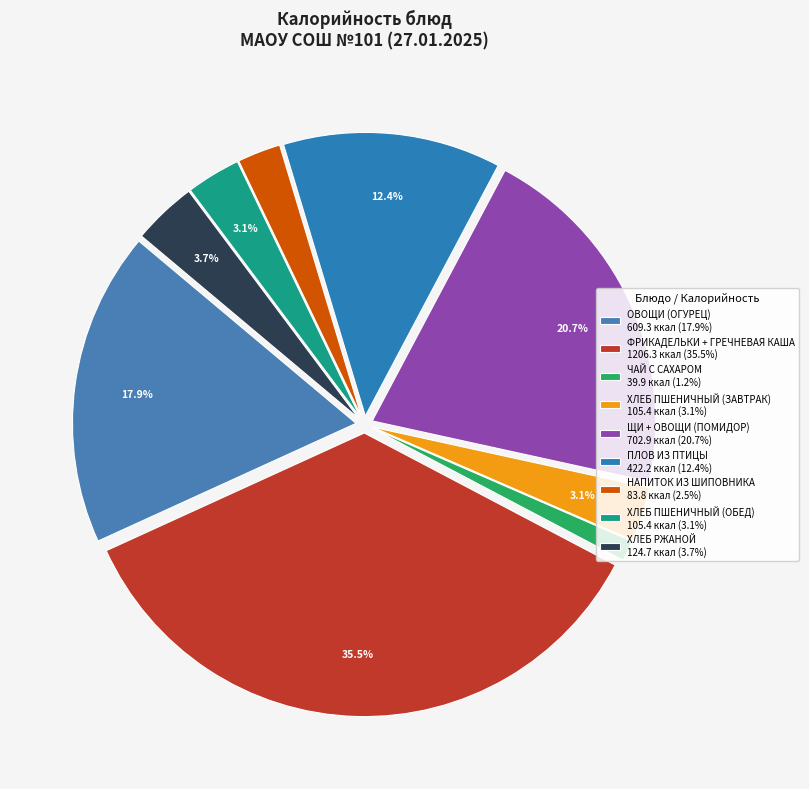

How many segments does this pie chart have?

9